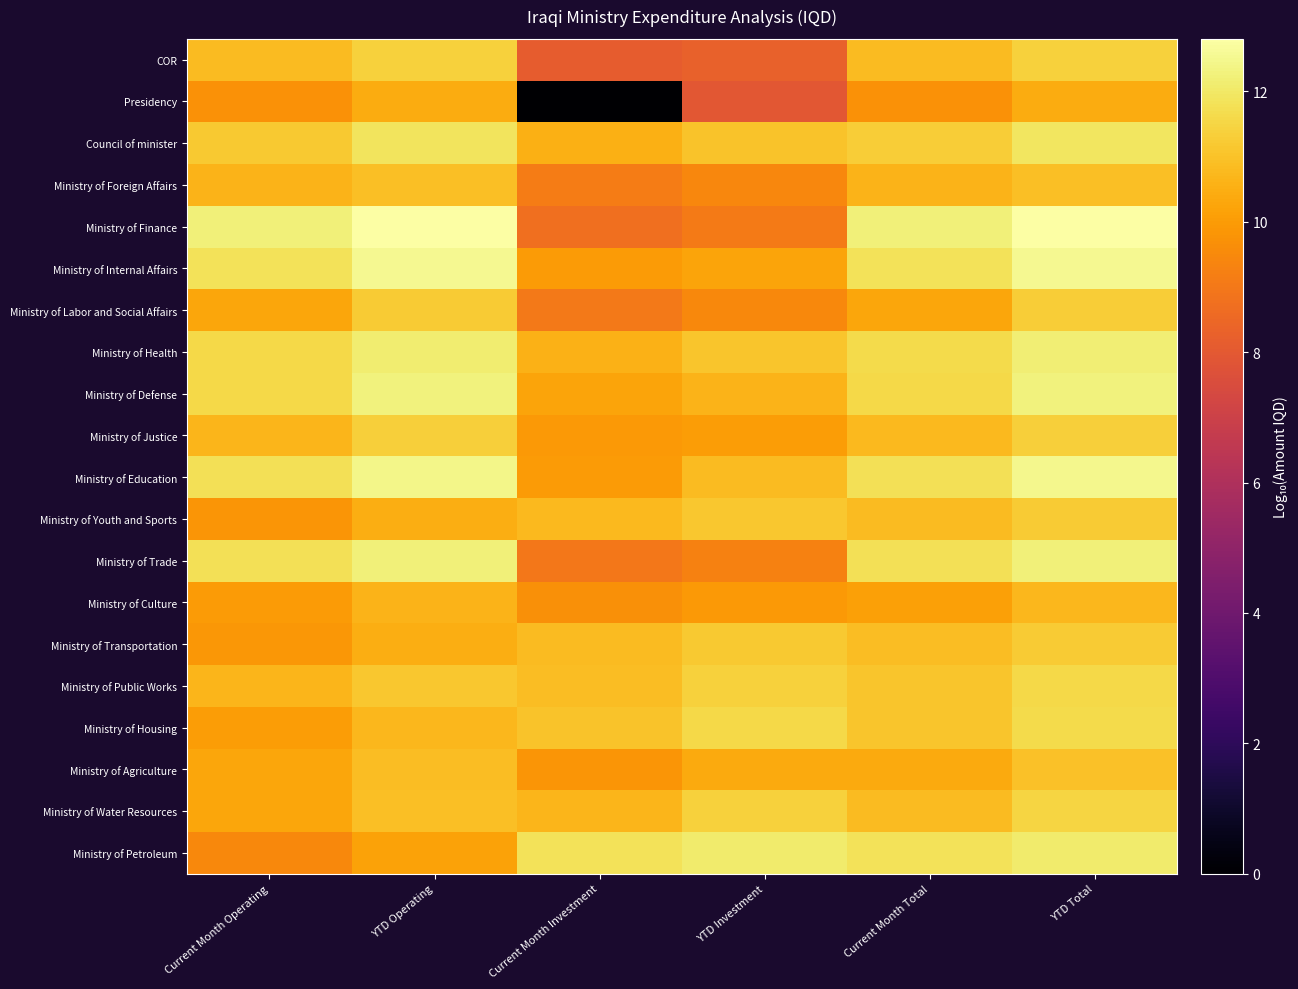

Reading left to right, transcribe all the data shown in this chart.

COR: Current Month Operating=10.8	YTD Operating=11.4	Current Month Investment=8.1	YTD Investment=8.3	Current Month Total=10.8	YTD Total=11.4
Presidency: Current Month Operating=9.7	YTD Operating=10.4	Current Month Investment=0.0	YTD Investment=7.9	Current Month Total=9.7	YTD Total=10.4
Council of minister: Current Month Operating=11.2	YTD Operating=11.9	Current Month Investment=10.5	YTD Investment=11.0	Current Month Total=11.3	YTD Total=11.9
Ministry of Foreign Affairs: Current Month Operating=10.6	YTD Operating=10.9	Current Month Investment=9.1	YTD Investment=9.4	Current Month Total=10.6	YTD Total=10.9
Ministry of Finance: Current Month Operating=12.2	YTD Operating=12.8	Current Month Investment=8.7	YTD Investment=9.1	Current Month Total=12.2	YTD Total=12.8
Ministry of Internal Affairs: Current Month Operating=11.8	YTD Operating=12.5	Current Month Investment=10.0	YTD Investment=10.2	Current Month Total=11.8	YTD Total=12.5
Ministry of Labor and Social Affairs: Current Month Operating=10.3	YTD Operating=11.2	Current Month Investment=9.0	YTD Investment=9.5	Current Month Total=10.3	YTD Total=11.3
Ministry of Health: Current Month Operating=11.6	YTD Operating=12.1	Current Month Investment=10.6	YTD Investment=11.1	Current Month Total=11.6	YTD Total=12.2
Ministry of Defense: Current Month Operating=11.6	YTD Operating=12.3	Current Month Investment=10.2	YTD Investment=10.7	Current Month Total=11.6	YTD Total=12.3
Ministry of Justice: Current Month Operating=10.7	YTD Operating=11.3	Current Month Investment=9.9	YTD Investment=10.0	Current Month Total=10.8	YTD Total=11.3
Ministry of Education: Current Month Operating=11.8	YTD Operating=12.4	Current Month Investment=10.0	YTD Investment=10.8	Current Month Total=11.8	YTD Total=12.5
Ministry of Youth and Sports: Current Month Operating=9.8	YTD Operating=10.5	Current Month Investment=10.8	YTD Investment=11.1	Current Month Total=10.8	YTD Total=11.2
Ministry of Trade: Current Month Operating=11.8	YTD Operating=12.2	Current Month Investment=9.0	YTD Investment=9.3	Current Month Total=11.8	YTD Total=12.2
Ministry of Culture: Current Month Operating=10.0	YTD Operating=10.6	Current Month Investment=9.7	YTD Investment=9.9	Current Month Total=10.1	YTD Total=10.7
Ministry of Transportation: Current Month Operating=9.9	YTD Operating=10.5	Current Month Investment=10.9	YTD Investment=11.2	Current Month Total=10.9	YTD Total=11.3
Ministry of Public Works: Current Month Operating=10.7	YTD Operating=11.1	Current Month Investment=10.9	YTD Investment=11.4	Current Month Total=11.1	YTD Total=11.6
Ministry of Housing: Current Month Operating=10.0	YTD Operating=10.7	Current Month Investment=11.0	YTD Investment=11.6	Current Month Total=11.1	YTD Total=11.6
Ministry of Agriculture: Current Month Operating=10.3	YTD Operating=10.9	Current Month Investment=9.8	YTD Investment=10.4	Current Month Total=10.4	YTD Total=11.0
Ministry of Water Resources: Current Month Operating=10.3	YTD Operating=10.9	Current Month Investment=10.7	YTD Investment=11.4	Current Month Total=10.8	YTD Total=11.5
Ministry of Petroleum: Current Month Operating=9.5	YTD Operating=10.2	Current Month Investment=11.8	YTD Investment=12.1	Current Month Total=11.8	YTD Total=12.1